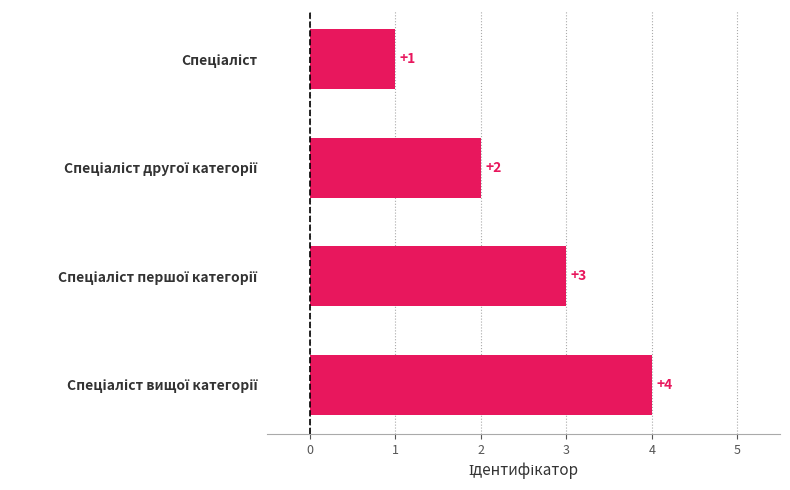

How many values are between 2 and 4?

3